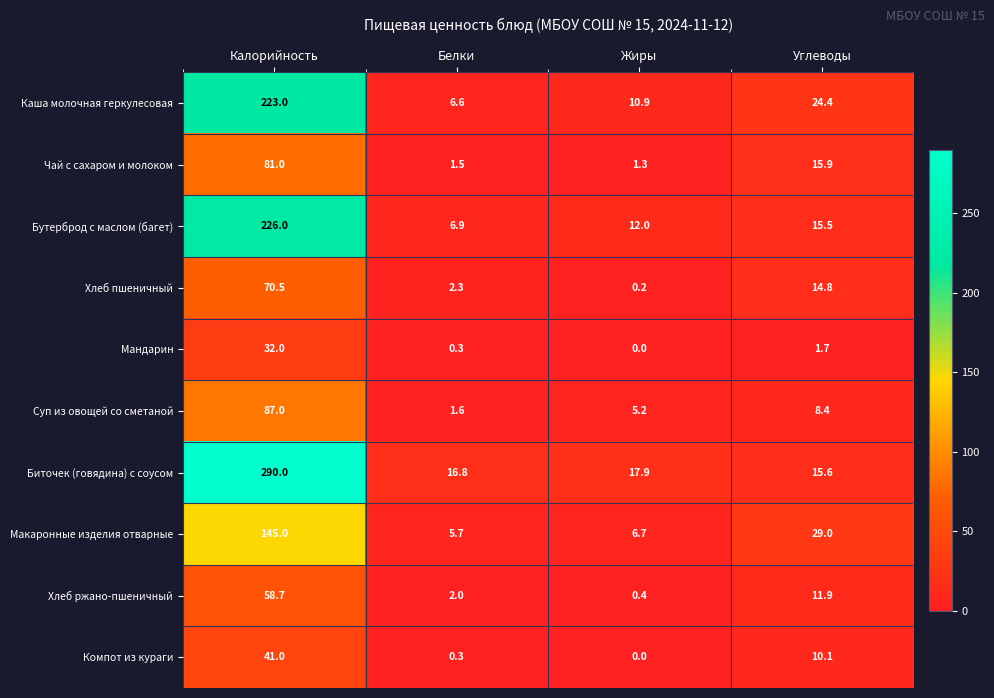

List the series in order of their peak value, lowest first.

Мандарин, Компот из кураги, Хлеб ржано-пшеничный, Хлеб пшеничный, Чай с сахаром и молоком, Суп из овощей со сметаной, Макаронные изделия отварные, Каша молочная геркулесовая, Бутерброд с маслом (багет), Биточек (говядина) с соусом